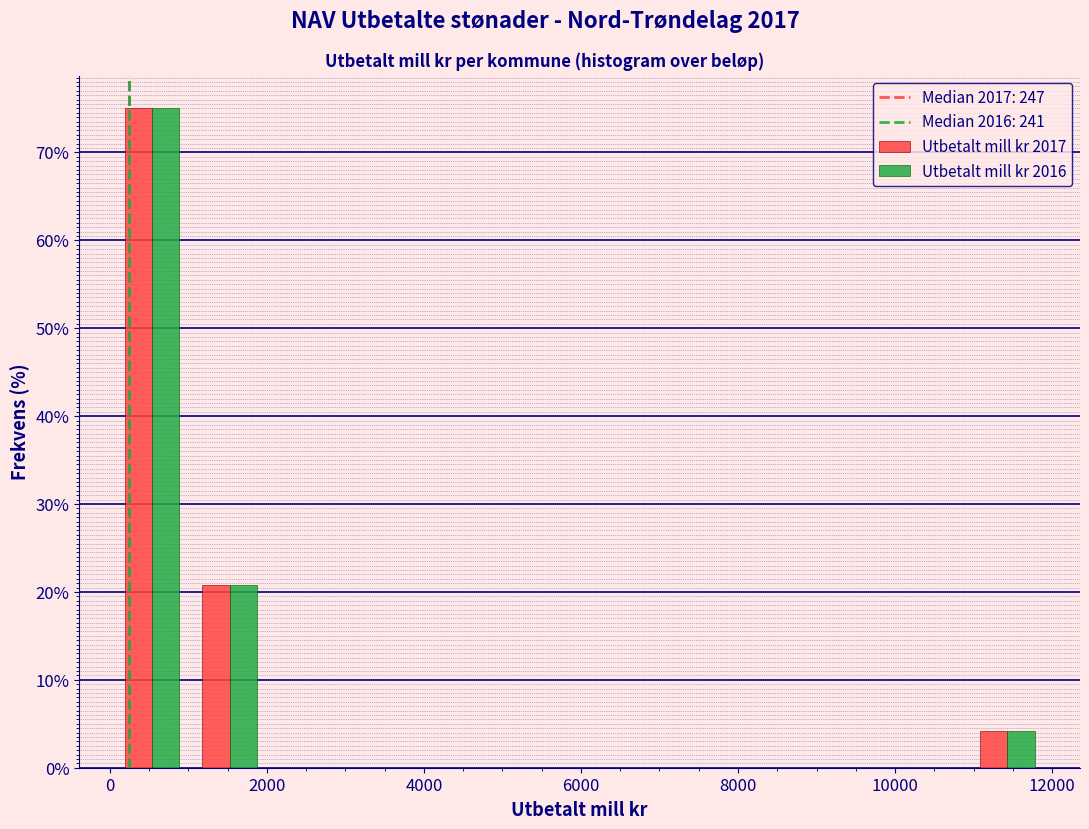

In the Utbetalt mill kr 2016 series, which range on the x-axis has the tallest bar?

0 to 1000